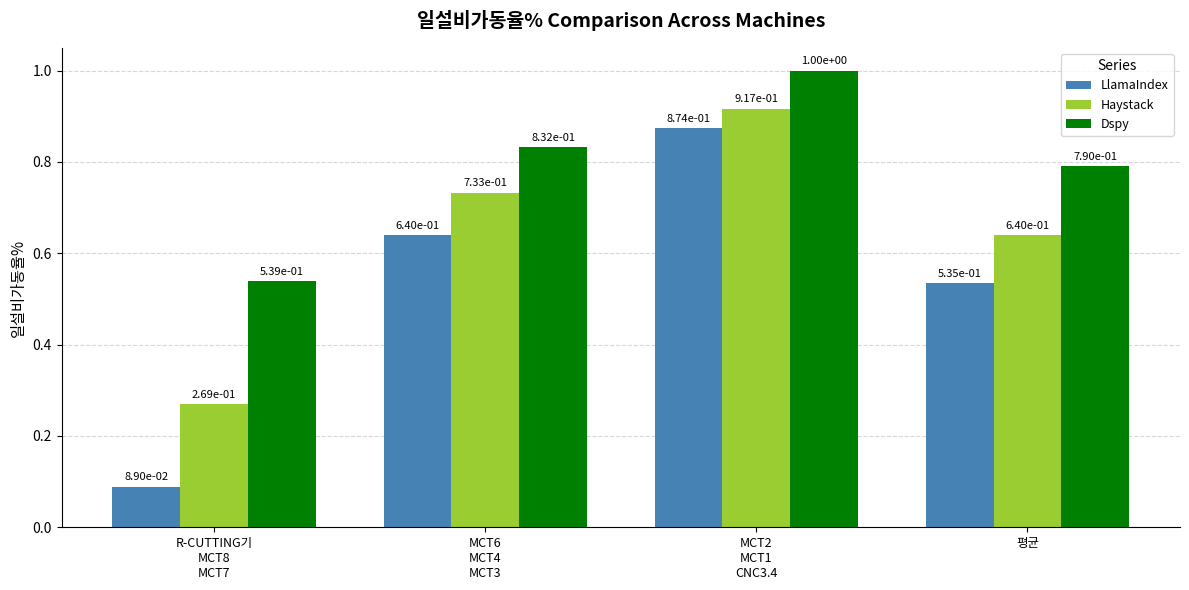

What is the sum of all Haystack values?

2.6